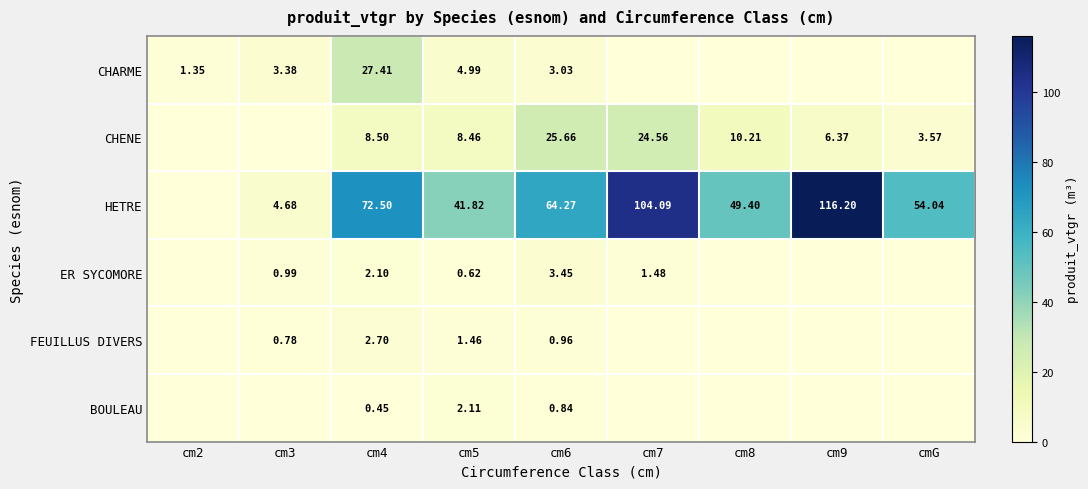

How many values in CHENE are above zero?

7